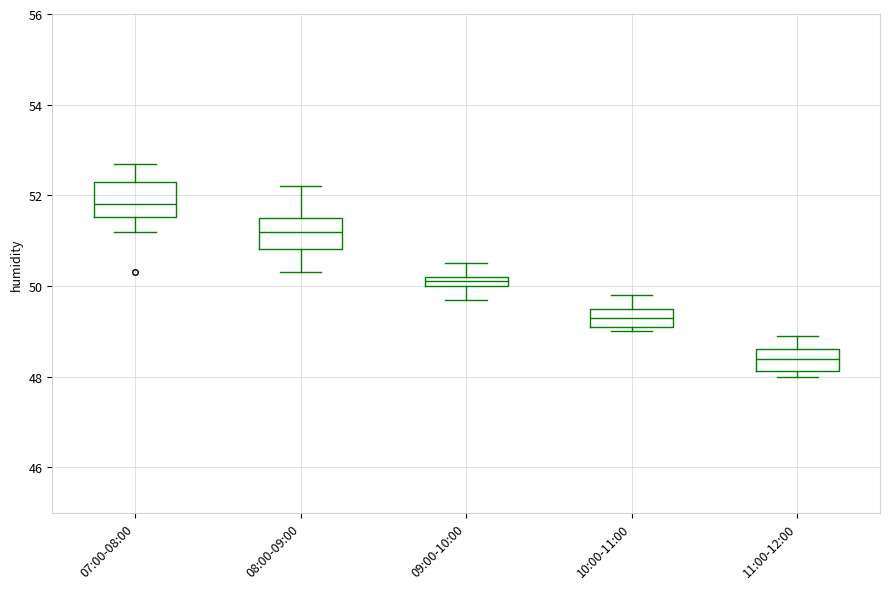

Which box has the highest median line?

07:00-08:00